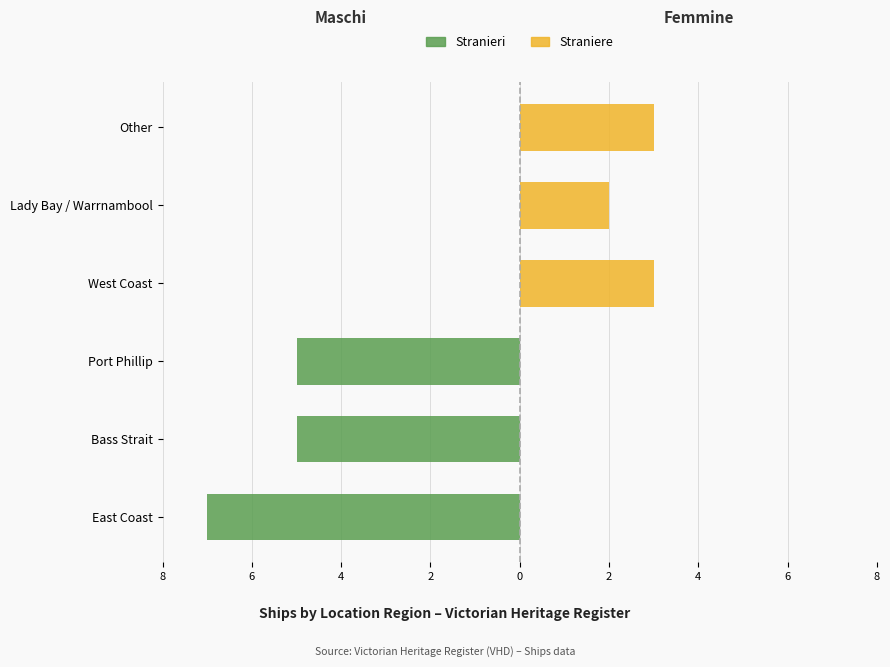

How many negative values does the Stranieri series have?

3